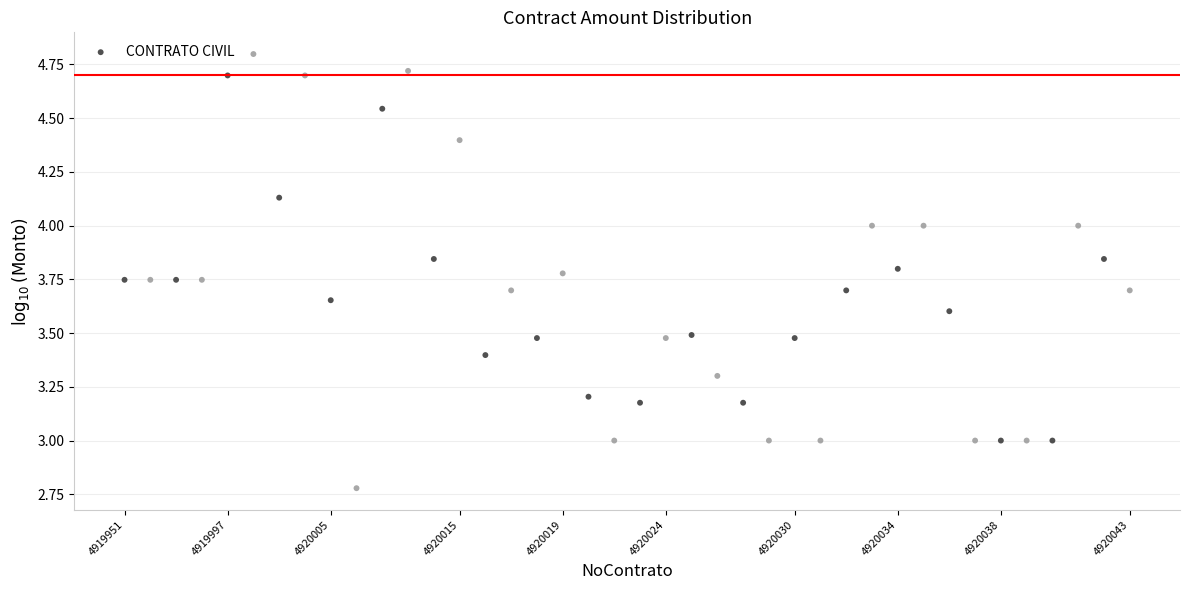

What is the range of Y values (max minus min)?

2.0